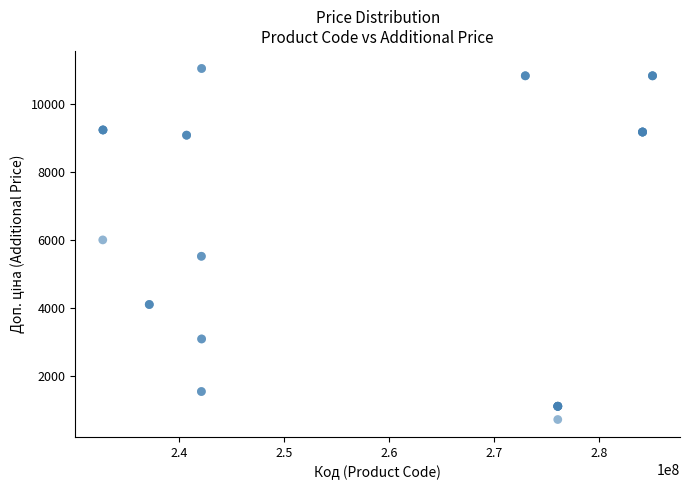

What Y value in the scatter plot is closest to 5889?

6010.0